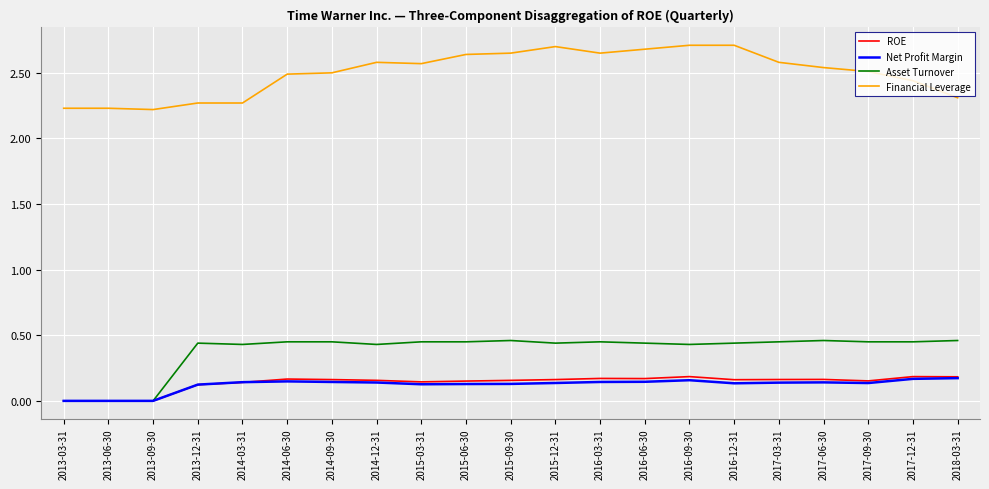

What is the total value across all series at 2016-12-31?

3.4